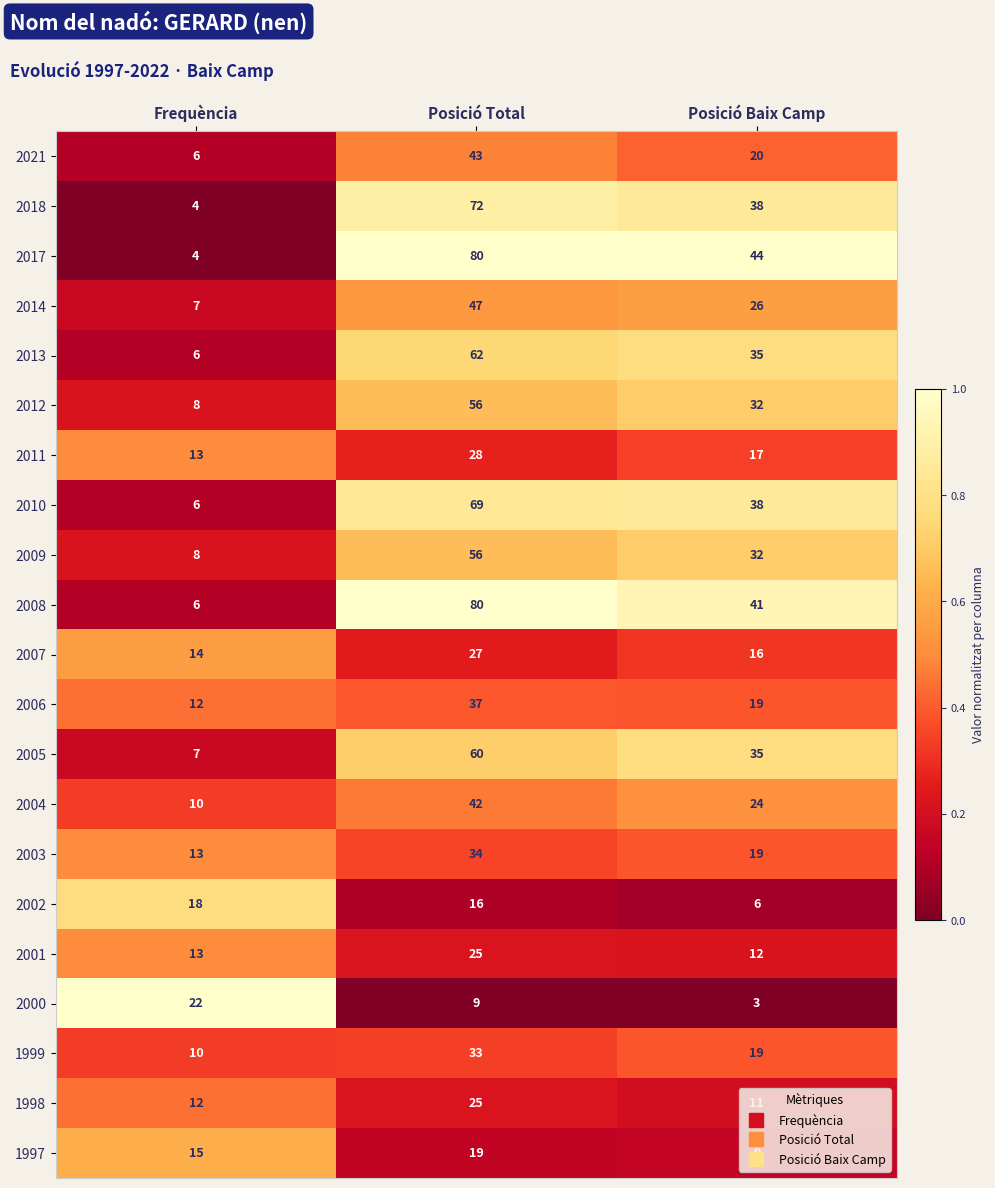

What value does the 2007 series have at Frequència, to the nearest 5?

15